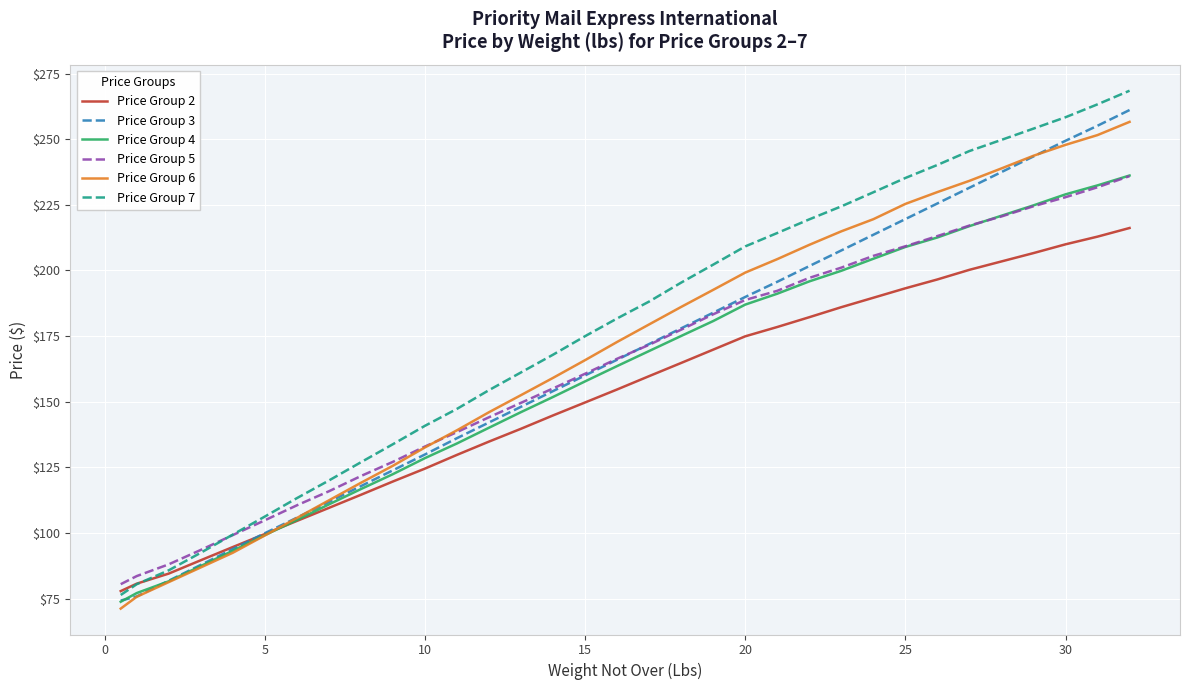

What is the minimum value for Price Group 7?

76.4